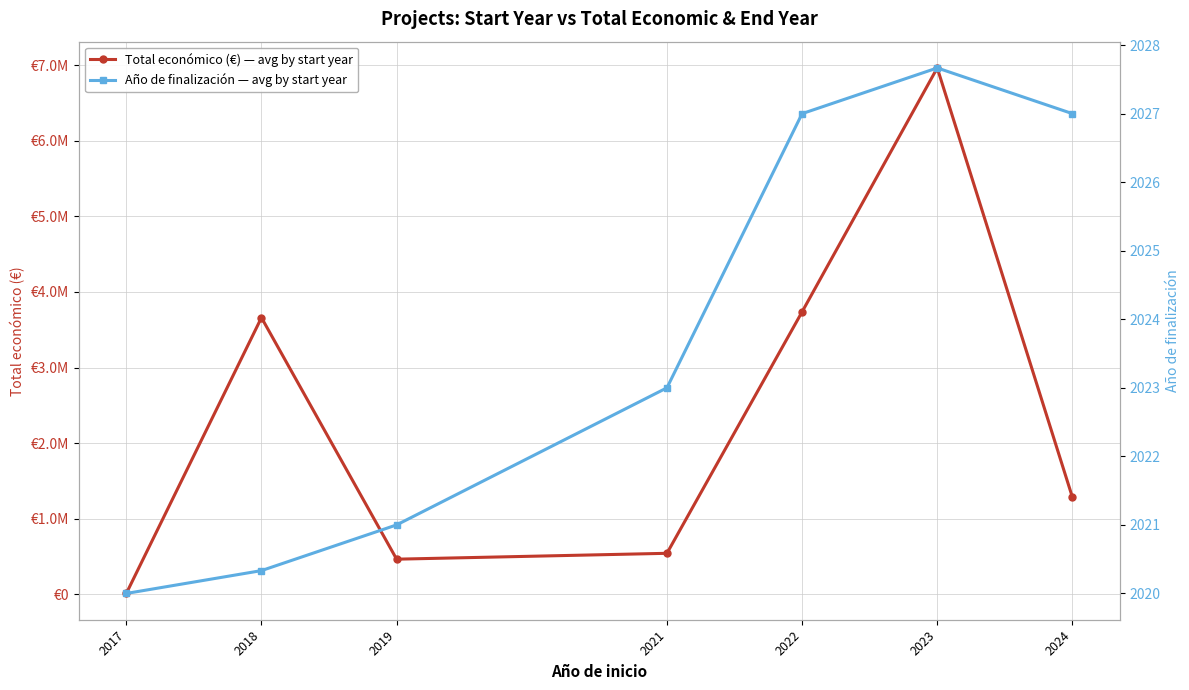

What is the difference between the Año de finalización — avg by start year values at 2024 and 2021?

4.0